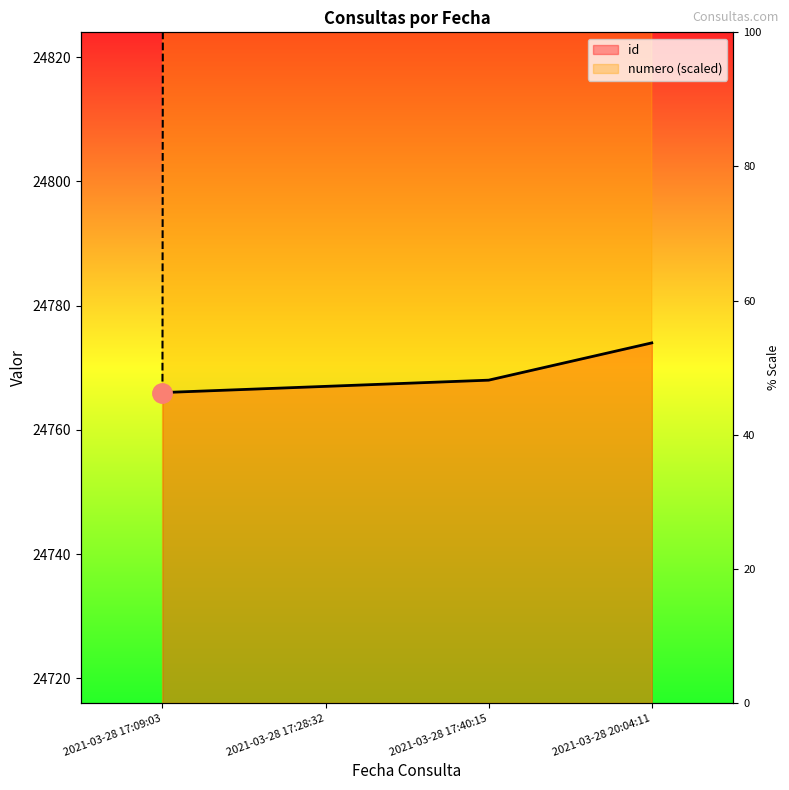

How many data points in numero (scaled) are less than 74298?

2